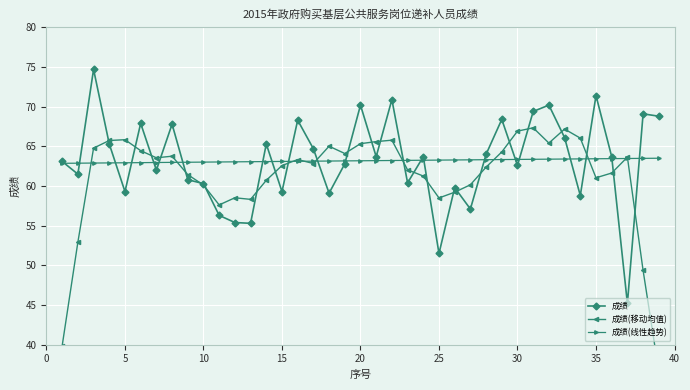

The value of 成绩(线性趋势) at 35 is 92.1. True or false?

False